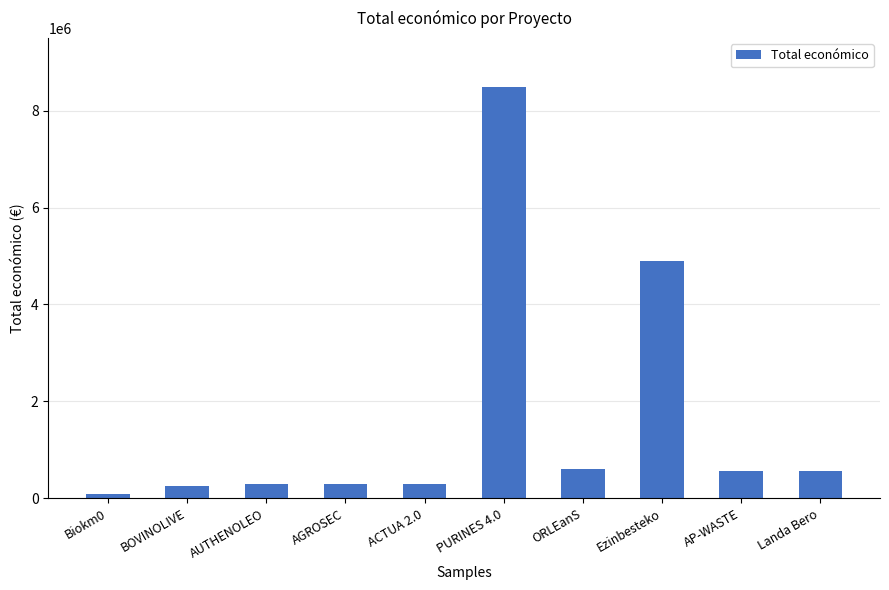

What is the sum of the values at Ezinbesteko and AUTHENOLEO?

5205695